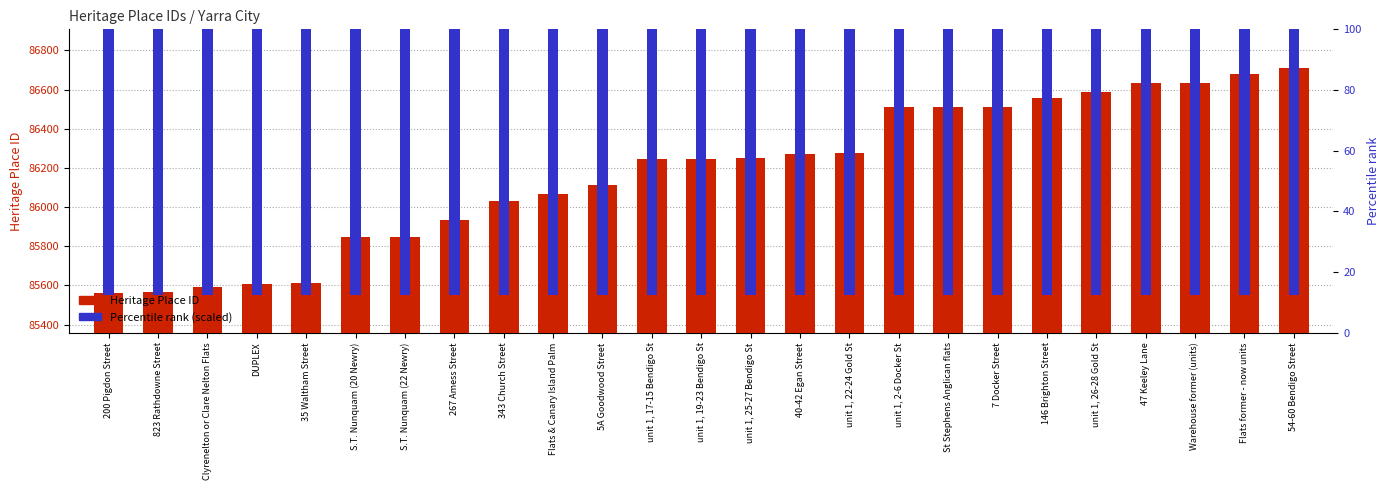

At which category is the sum across all series the highest?

54-60 Bendigo Street